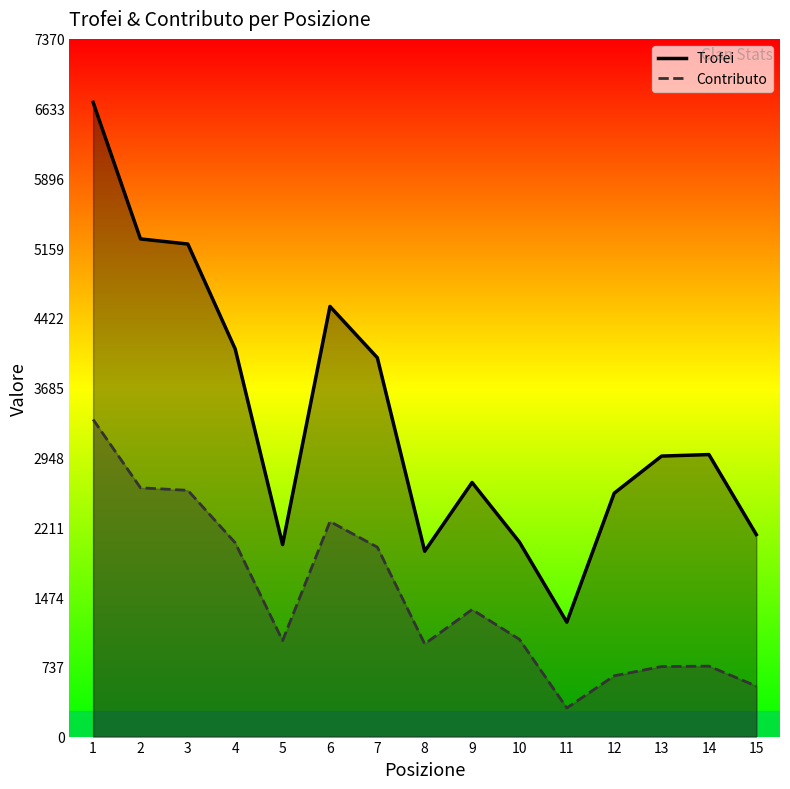

What is the value of the Trofei point at the 6th from the left?

4544